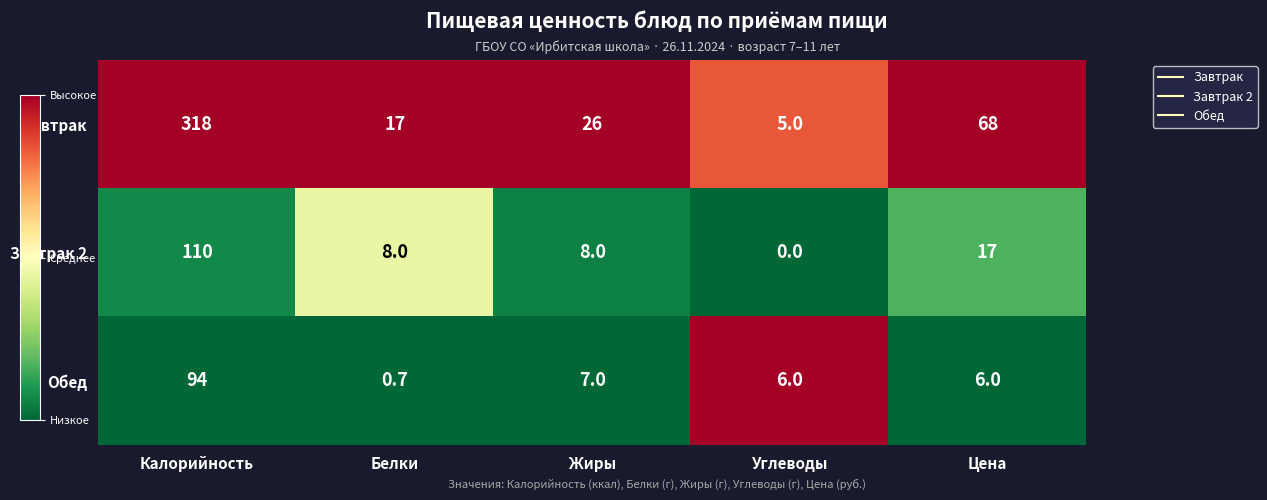

Which series has the widest spread of values?

Завтрак